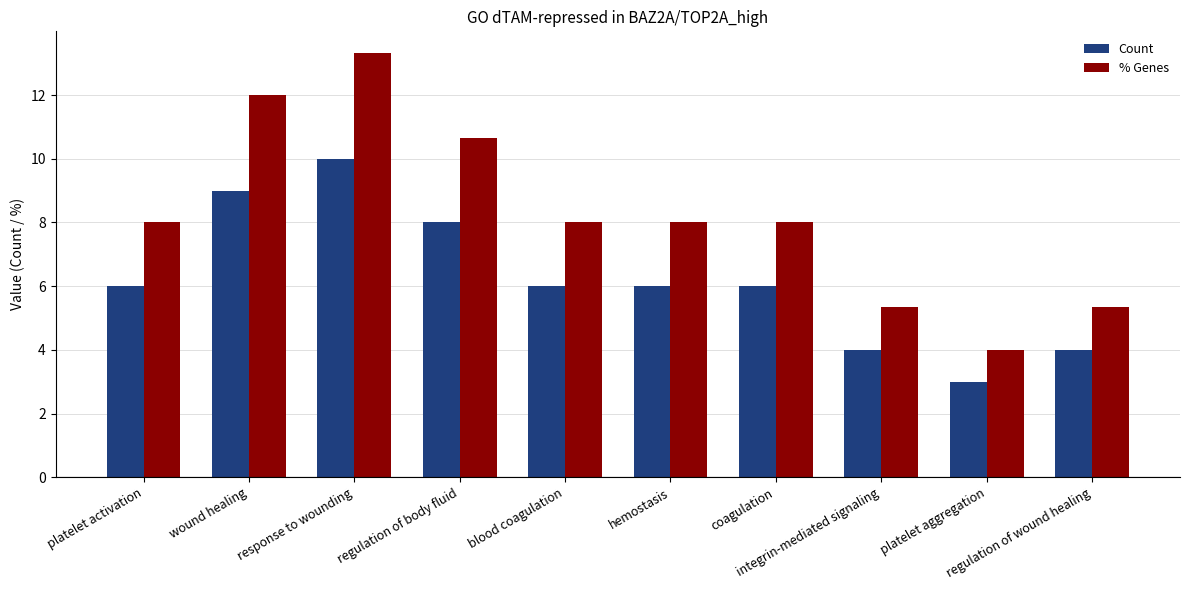

List the series in order of their peak value, highest first.

% Genes, Count